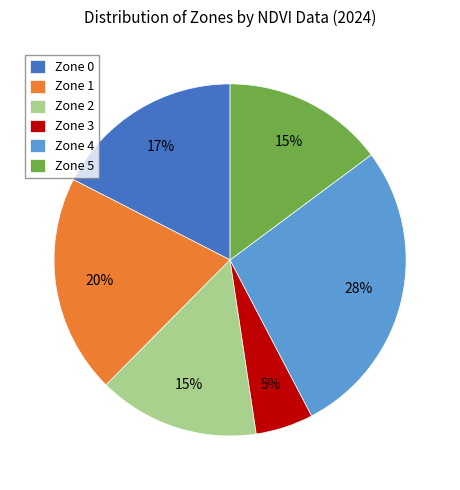

Which has a higher value, Zone 1 or Zone 5?

Zone 1